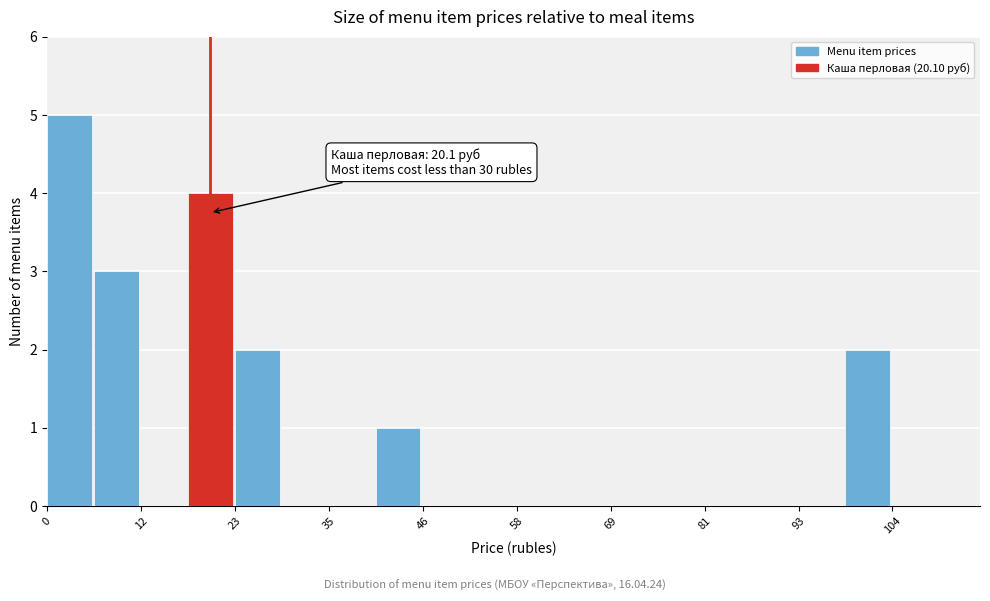

Read against the x-axis, roughly where is the centre of the tallest bar?

2